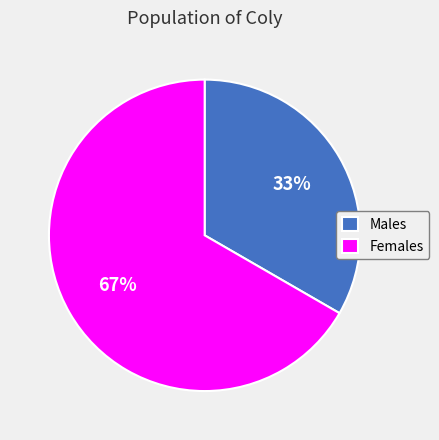

Rank the categories by value from highest to lowest.

Females, Males